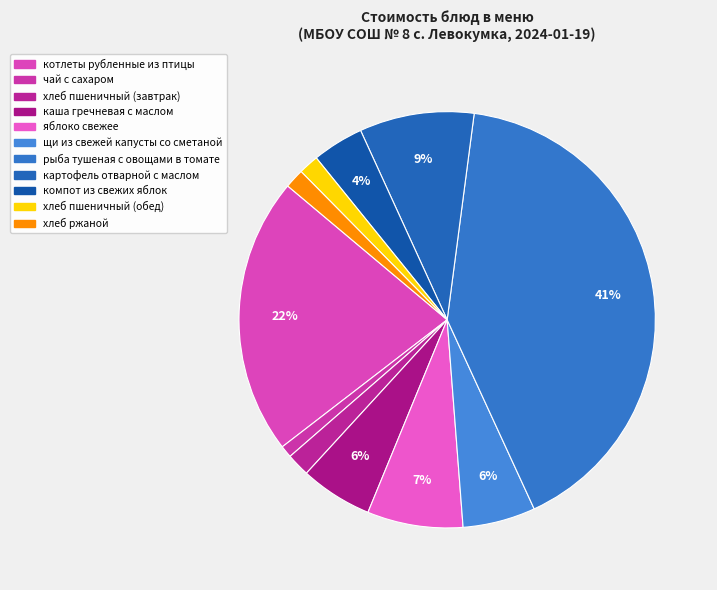

Count the number of slices in the pie.

11